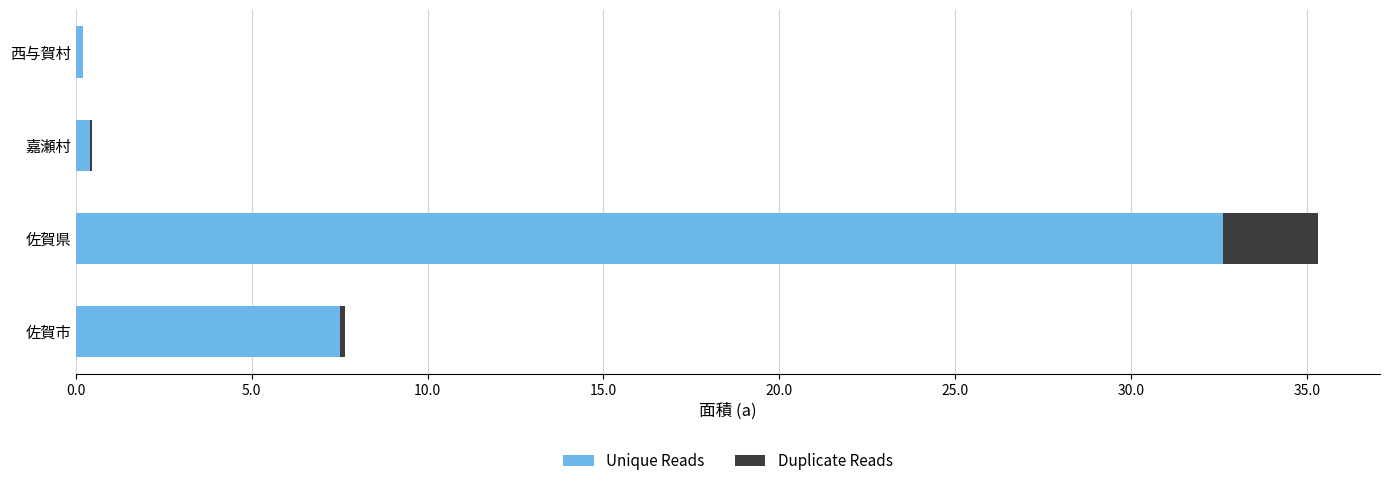

What are all the series names shown in the legend?

Unique Reads, Duplicate Reads